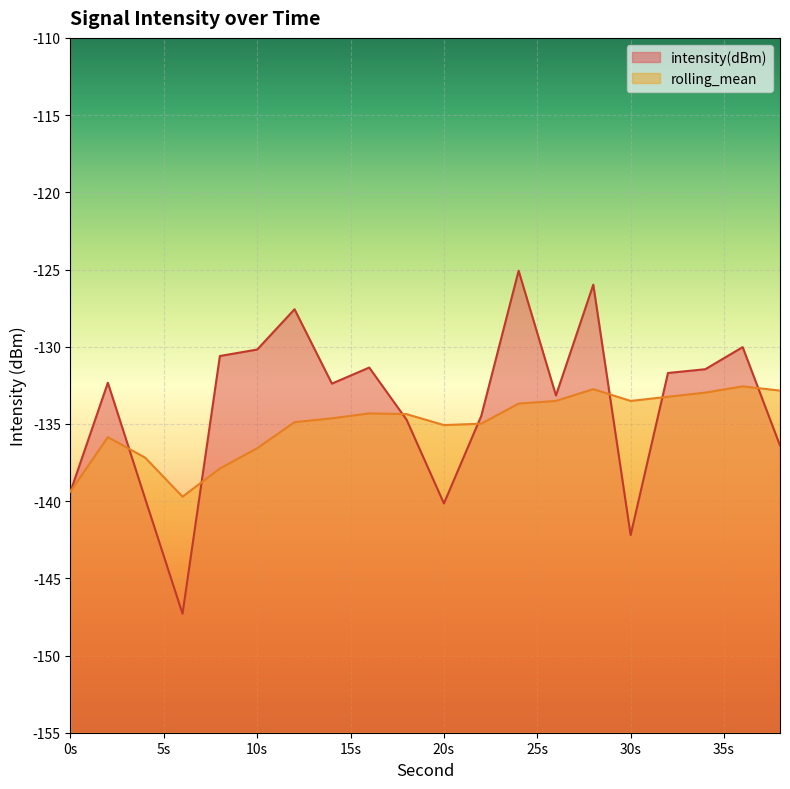

What is the maximum value for intensity(dBm)?

-125.1